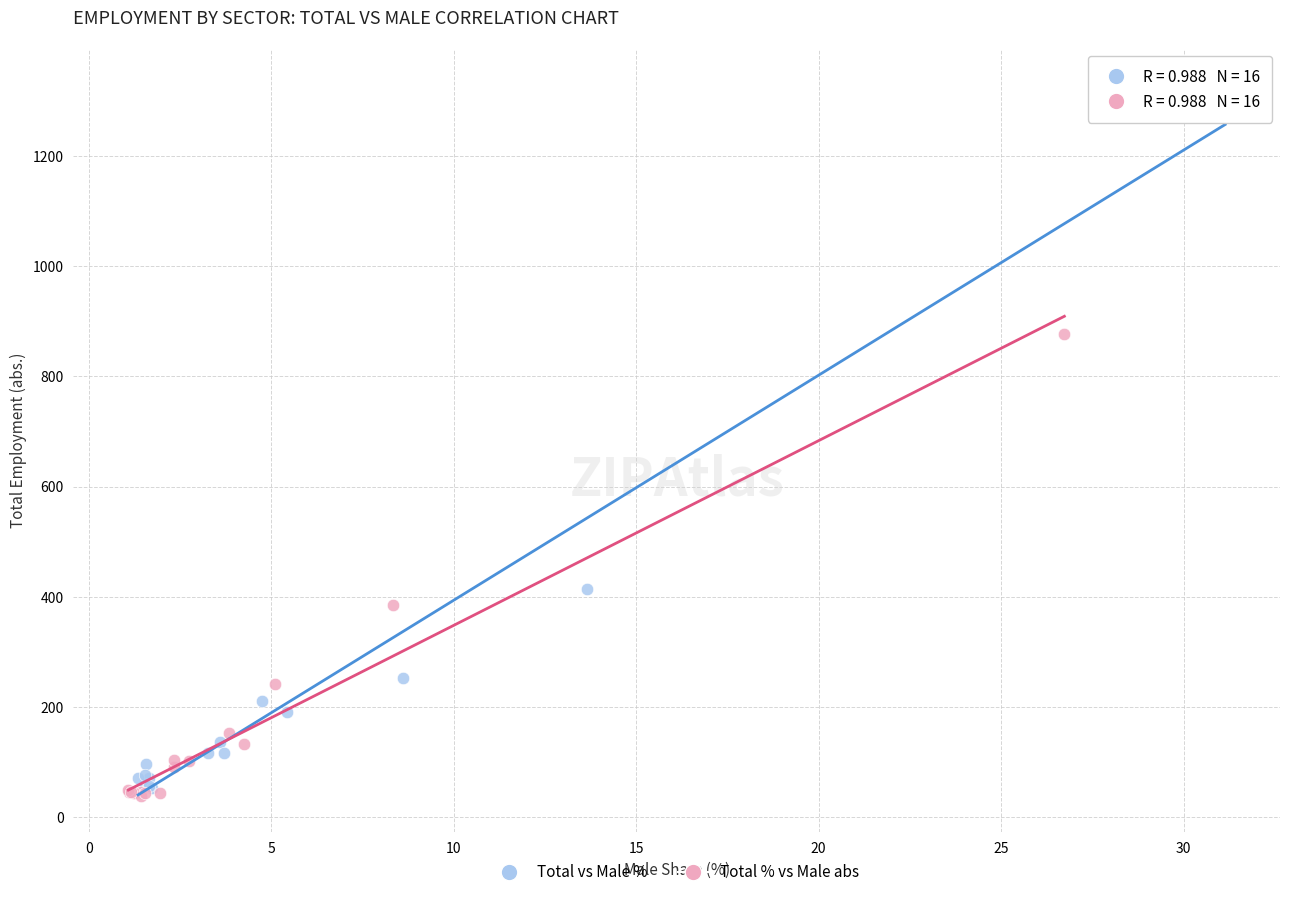

Which series has the widest spread of Y values?

Total vs Male %